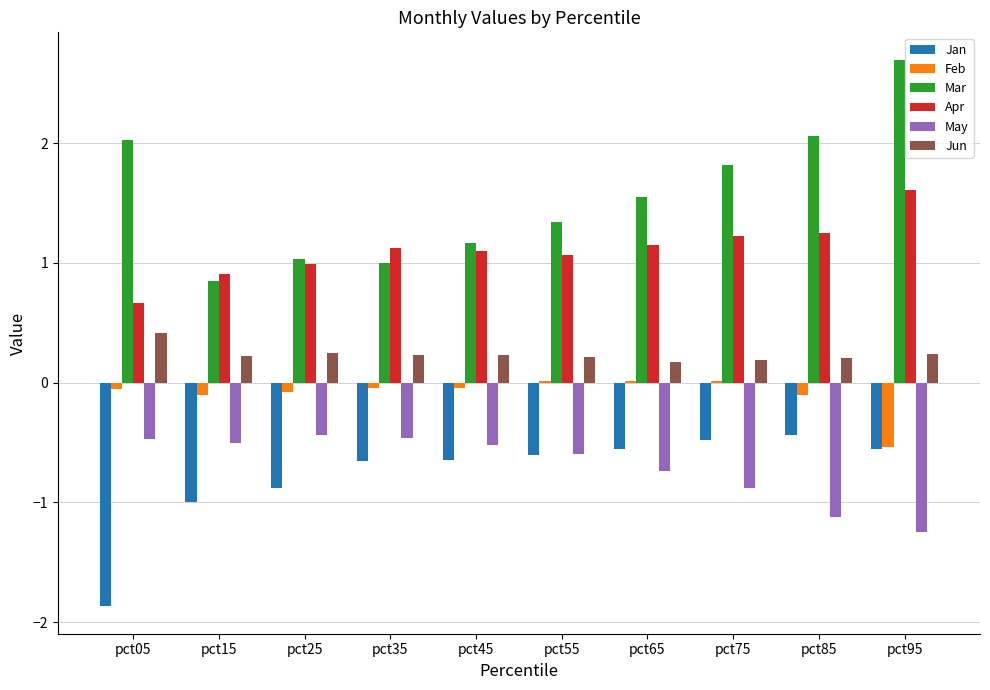

At which category is the sum across all series the highest?

pct95